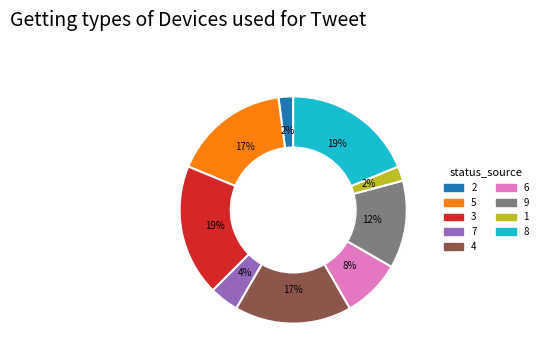

Between 9 and 1, which is larger?

9